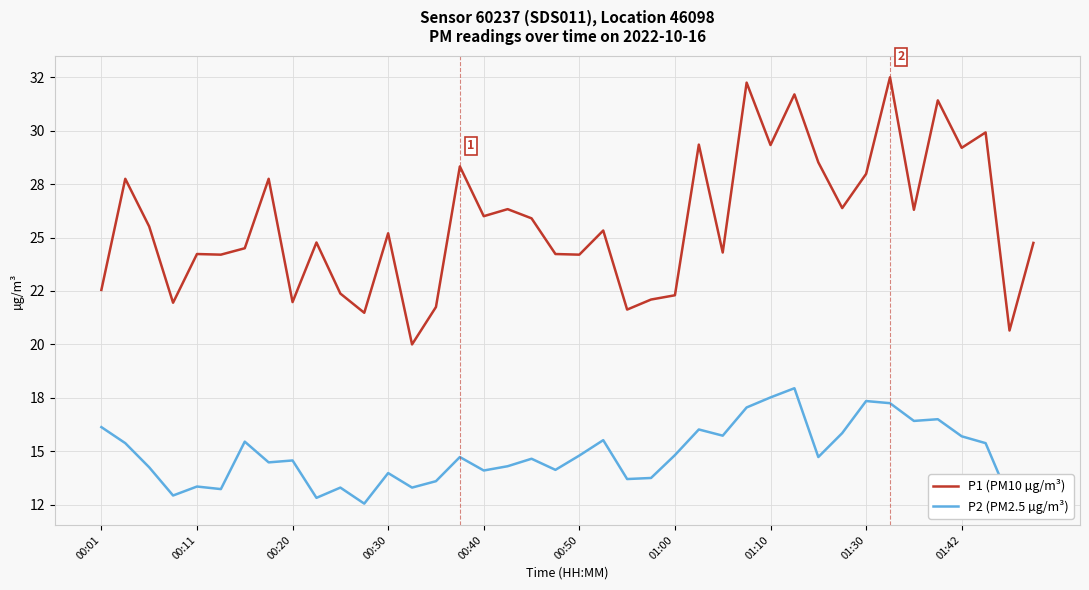

Rank the series by their maximum value, from lowest to highest.

P2 (PM2.5 µg/m³), P1 (PM10 µg/m³)